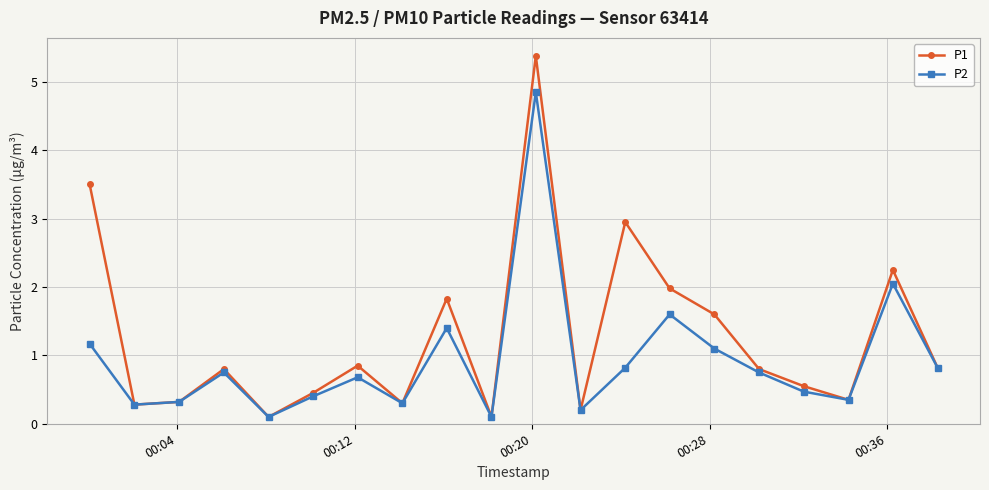

True or false: P1 has more than 1 interior local peaks.

True